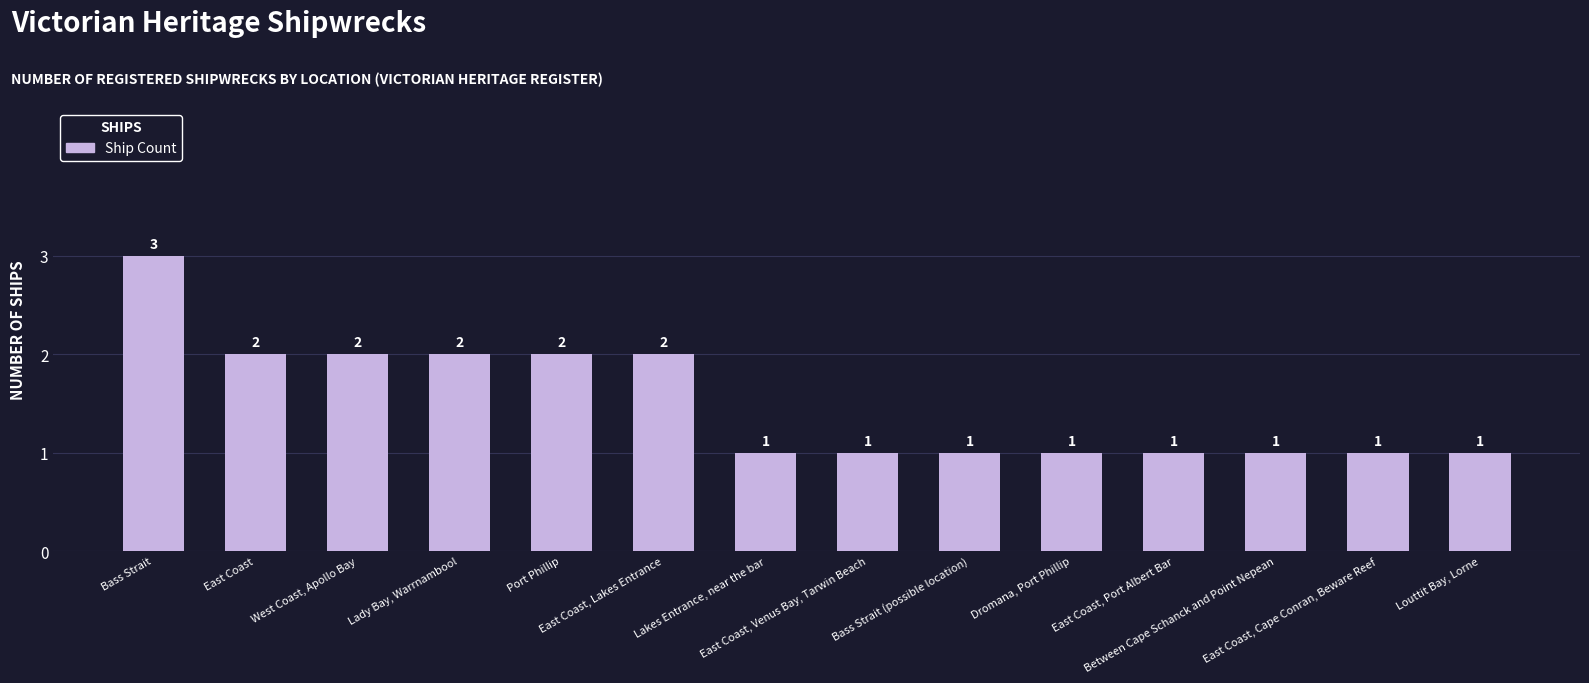

How many bars are there in total?

14